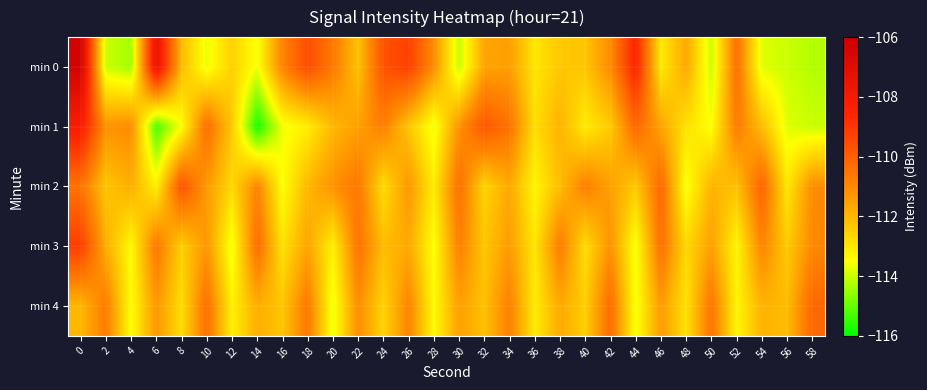

Reading left to right, what are all the values shown in this chart?

min 0: 0=-106.3	2=-114.0	4=-114.4	6=-107.5	8=-112.1	10=-113.7	12=-112.5	14=-113.6	16=-110.9	18=-109.6	20=-110.7	22=-112.2	24=-109.7	26=-109.3	28=-111.1	30=-114.1	32=-111.6	34=-111.5	36=-113.0	38=-112.3	40=-112.3	42=-111.1	44=-108.5	46=-113.1	48=-111.7	50=-114.0	52=-110.4	54=-113.8	56=-114.0	58=-114.2
min 1: 0=-108.2	2=-111.2	4=-111.1	6=-115.2	8=-113.5	10=-110.3	12=-112.3	14=-115.8	16=-113.6	18=-113.1	20=-112.0	22=-111.5	24=-110.8	26=-112.3	28=-113.7	30=-111.2	32=-109.8	34=-110.5	36=-112.8	38=-111.9	40=-113.1	42=-112.4	44=-110.2	46=-111.6	48=-112.9	50=-113.5	52=-110.7	54=-112.1	56=-113.8	58=-114.0
min 2: 0=-110.5	2=-112.3	4=-111.8	6=-113.2	8=-109.7	10=-111.4	12=-112.7	14=-110.9	16=-113.5	18=-112.0	20=-111.2	22=-110.6	24=-112.8	26=-111.3	28=-113.1	30=-110.4	32=-112.6	34=-111.7	36=-113.3	38=-112.1	40=-110.8	42=-111.5	44=-112.4	46=-110.2	48=-113.6	50=-111.9	52=-112.2	54=-110.1	56=-113.0	58=-111.1
min 3: 0=-109.2	2=-111.8	4=-113.4	6=-110.6	8=-112.5	10=-111.3	12=-113.7	14=-110.3	16=-112.9	18=-111.6	20=-113.2	22=-110.5	24=-112.1	26=-111.7	28=-113.5	30=-110.8	32=-112.3	34=-111.4	36=-113.0	38=-110.7	40=-112.8	42=-111.2	44=-113.6	46=-110.4	48=-112.7	50=-111.5	52=-113.3	54=-110.9	56=-112.4	58=-111.0
min 4: 0=-112.0	2=-110.7	4=-113.5	6=-111.3	8=-112.8	10=-110.4	12=-113.2	14=-111.8	16=-112.3	18=-110.6	20=-113.7	22=-111.1	24=-112.6	26=-110.9	28=-113.4	30=-111.5	32=-112.2	34=-110.8	36=-113.1	38=-111.7	40=-112.5	42=-110.3	44=-113.6	46=-111.4	48=-112.9	50=-110.5	52=-113.3	54=-111.9	56=-112.1	58=-110.2